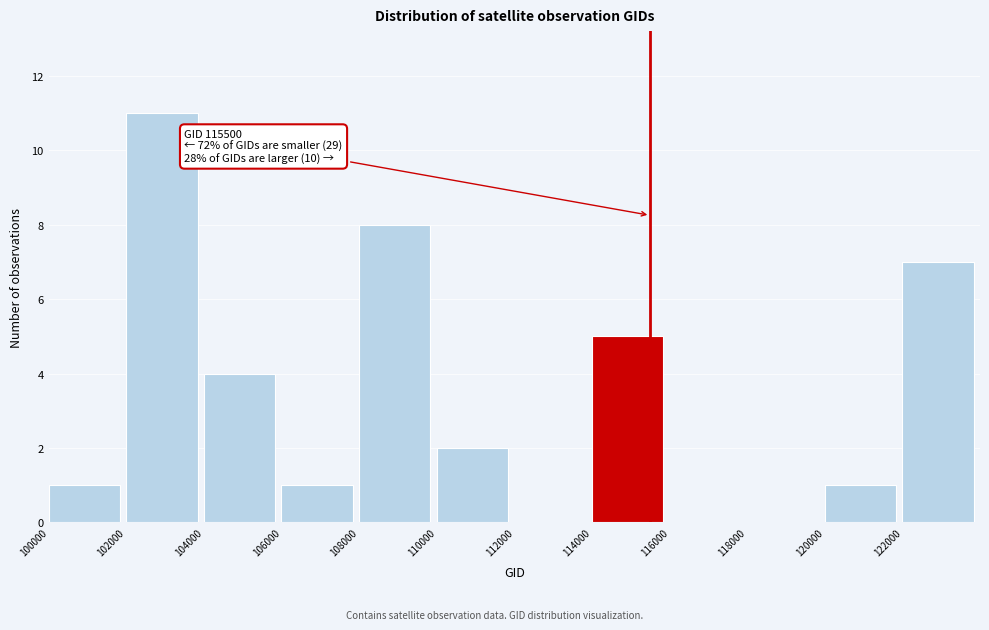

Over which range of the x-axis is the bar tallest?

102000 to 104000